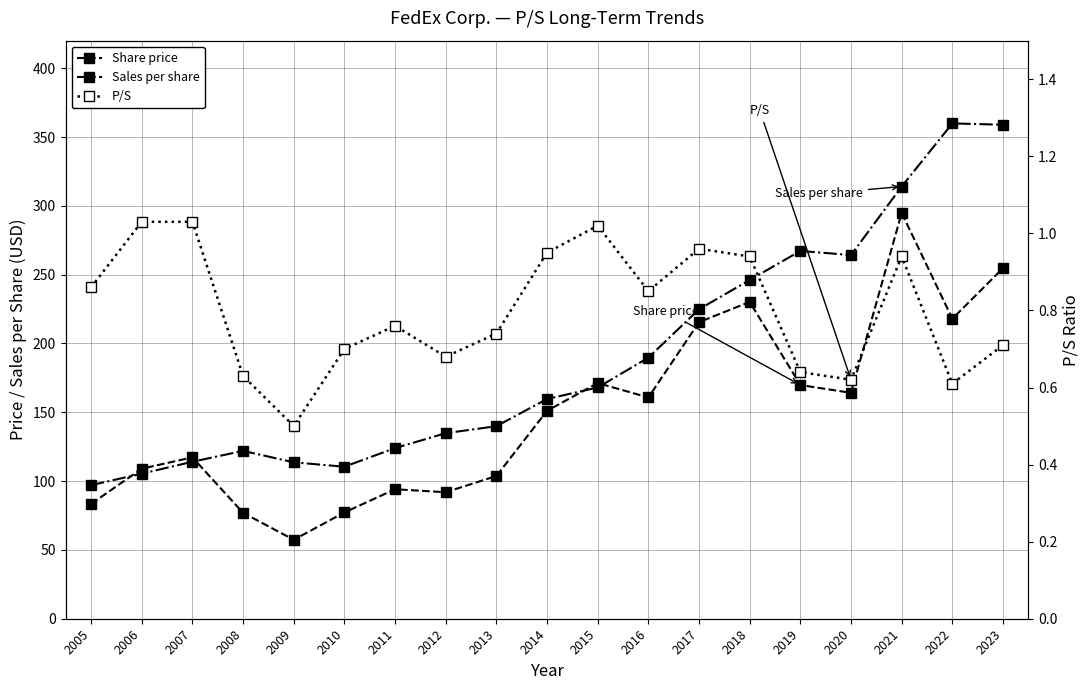

Which series changed the most between 2005 and 2022?

Sales per share